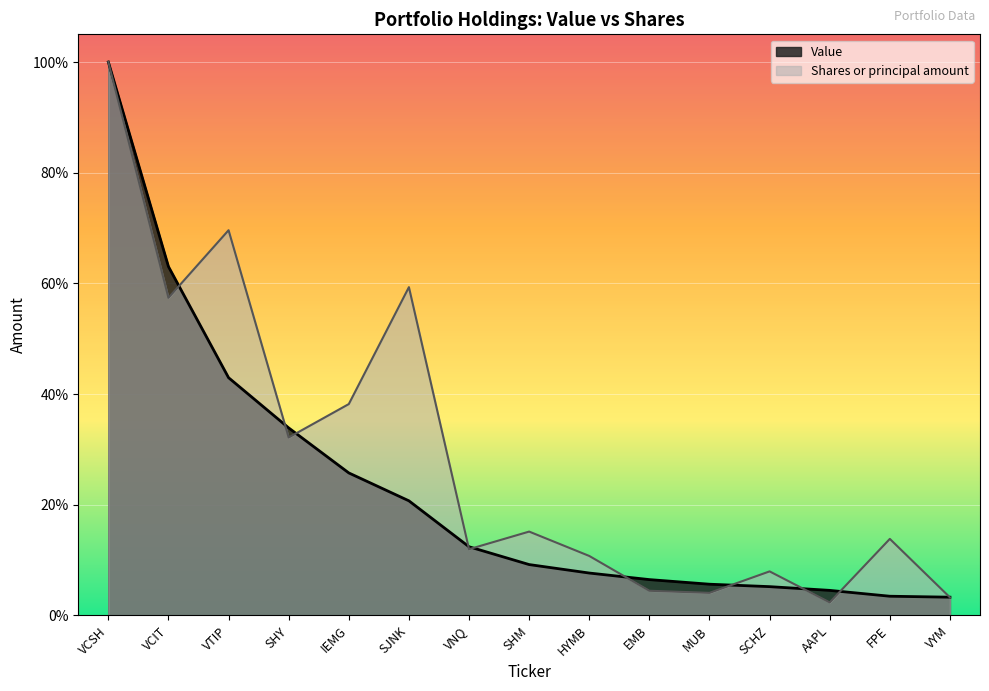

Which has a higher value, EMB or SHM?

SHM